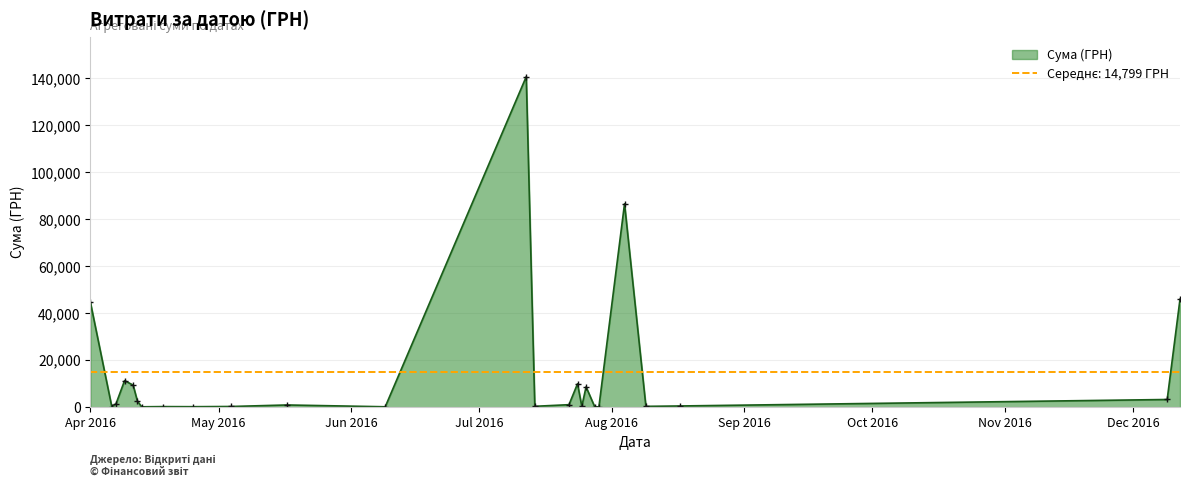

True or false: Сума (ГРН) has more than 1 interior local peaks.

True